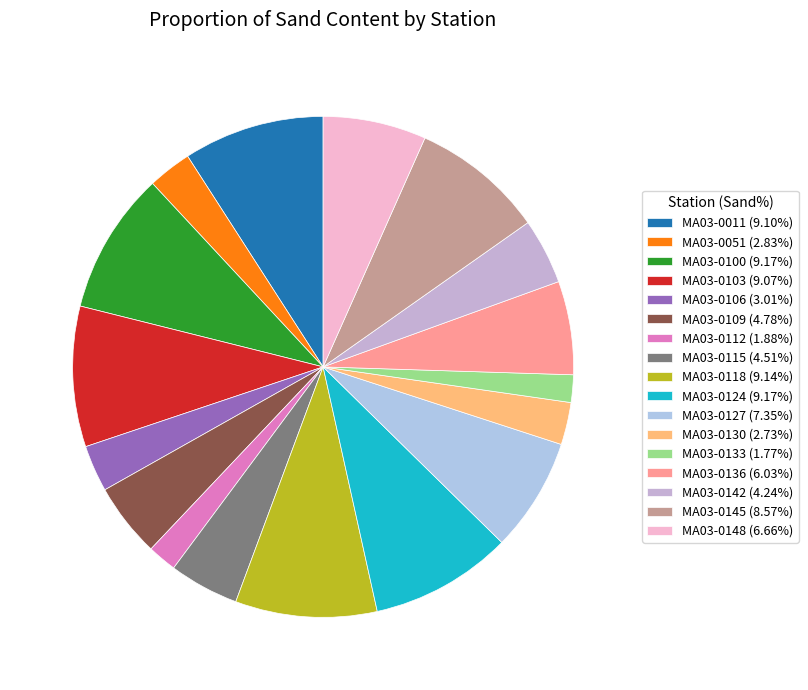

Which category has the smallest portion of the pie?

MA03-0133